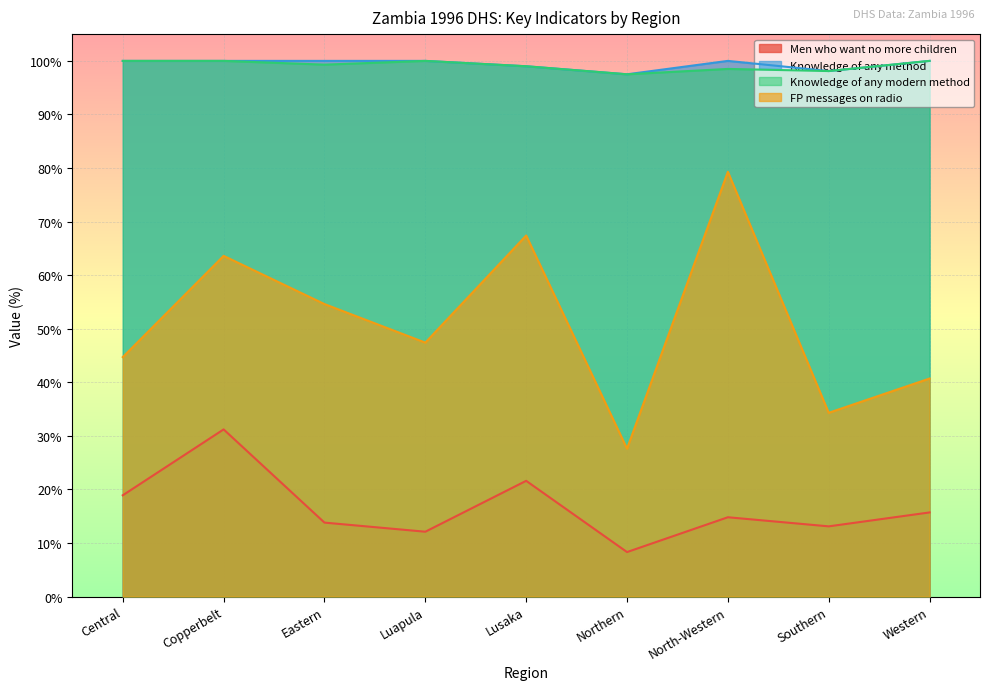

True or false: Knowledge of any modern method and Men who want no more children cross at least once.

False